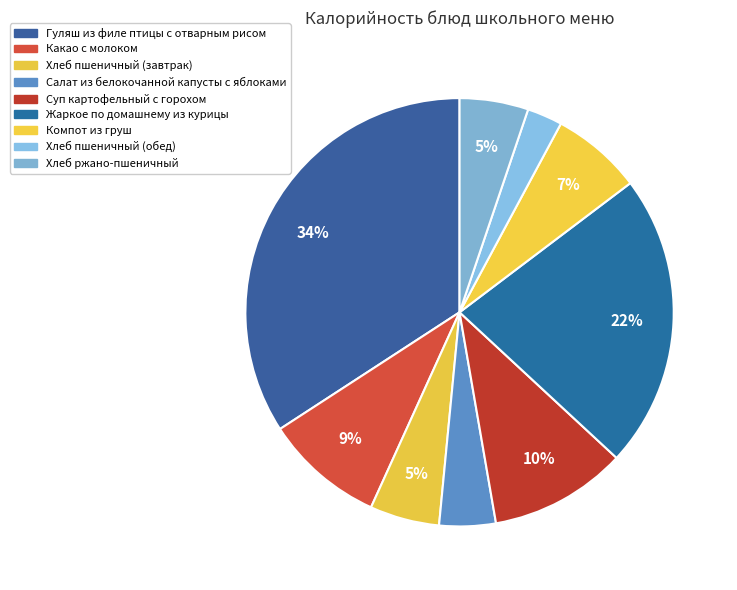

The Хлеб пшеничный (завтрак) slice represents 1% of the pie. True or false?

False